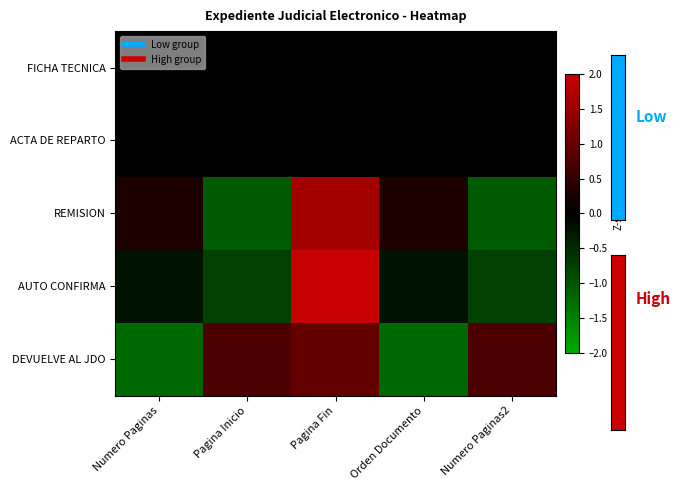

Rank the series at Numero Paginas from lowest to highest value.

DEVUELVE AL JDO, AUTO CONFIRMA, FICHA TECNICA, ACTA DE REPARTO, REMISION